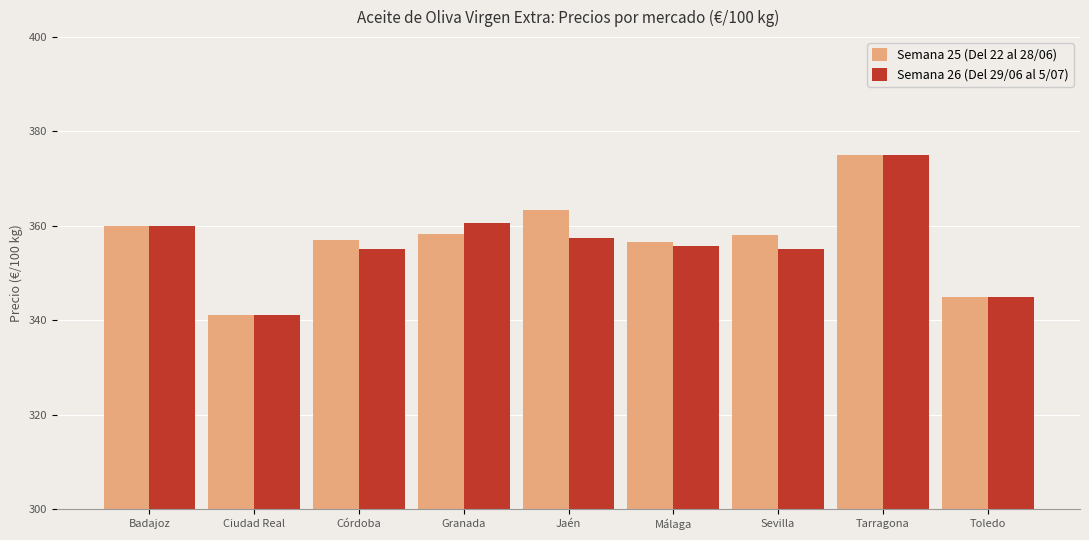

What is the difference between the maximum and minimum values in the Semana 25 (Del 22 al 28/06) series?

34.0